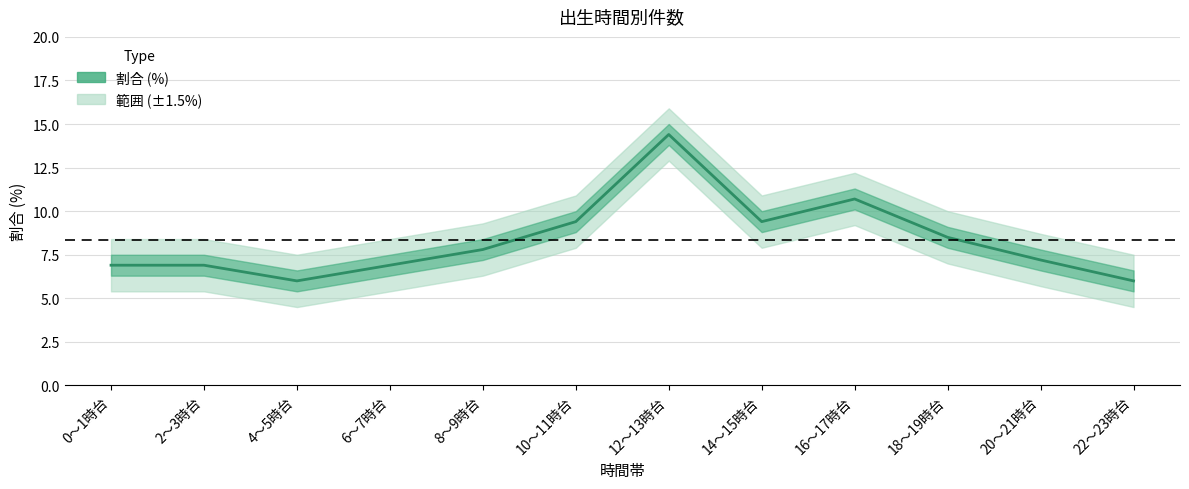

What is the value of the 1st point from the left?

6.9